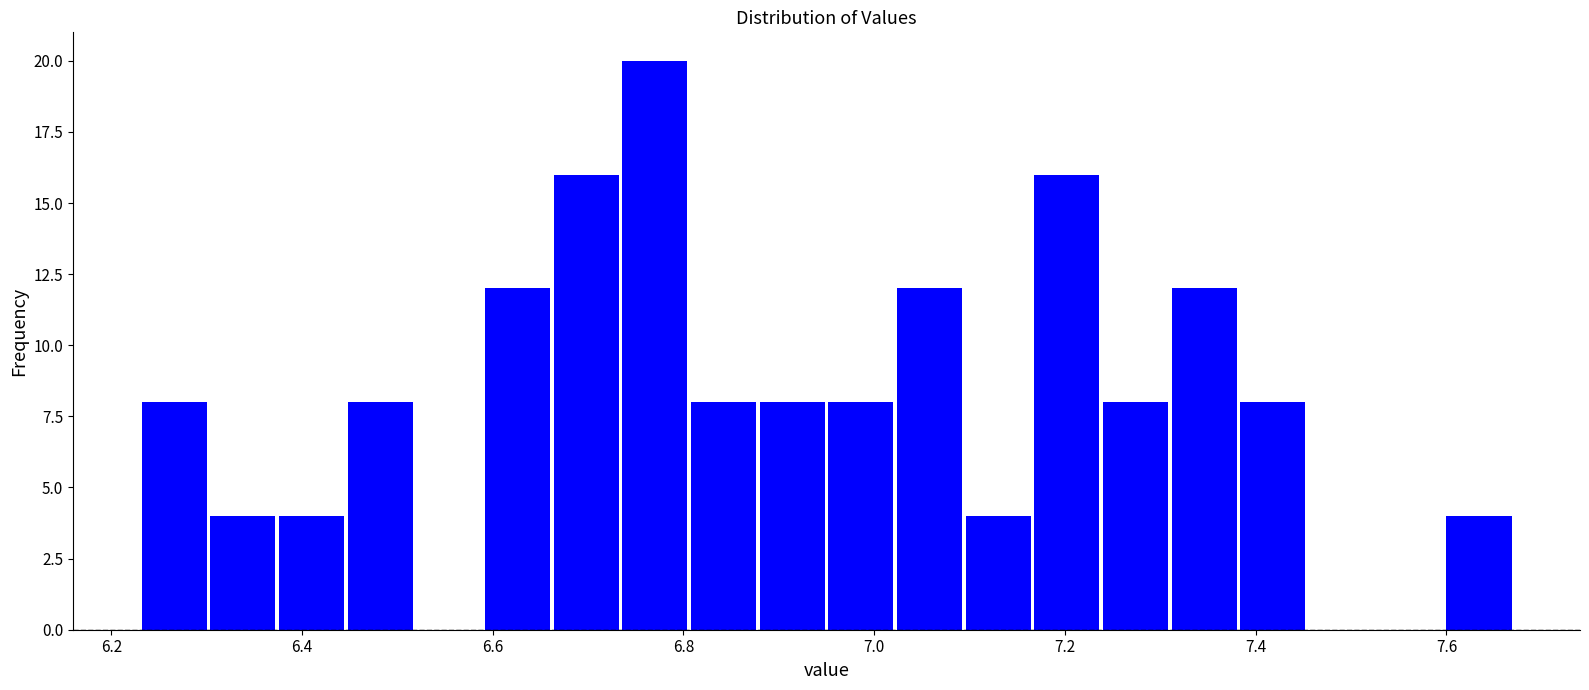

Read against the x-axis, roughly where is the centre of the tallest bar?

6.78